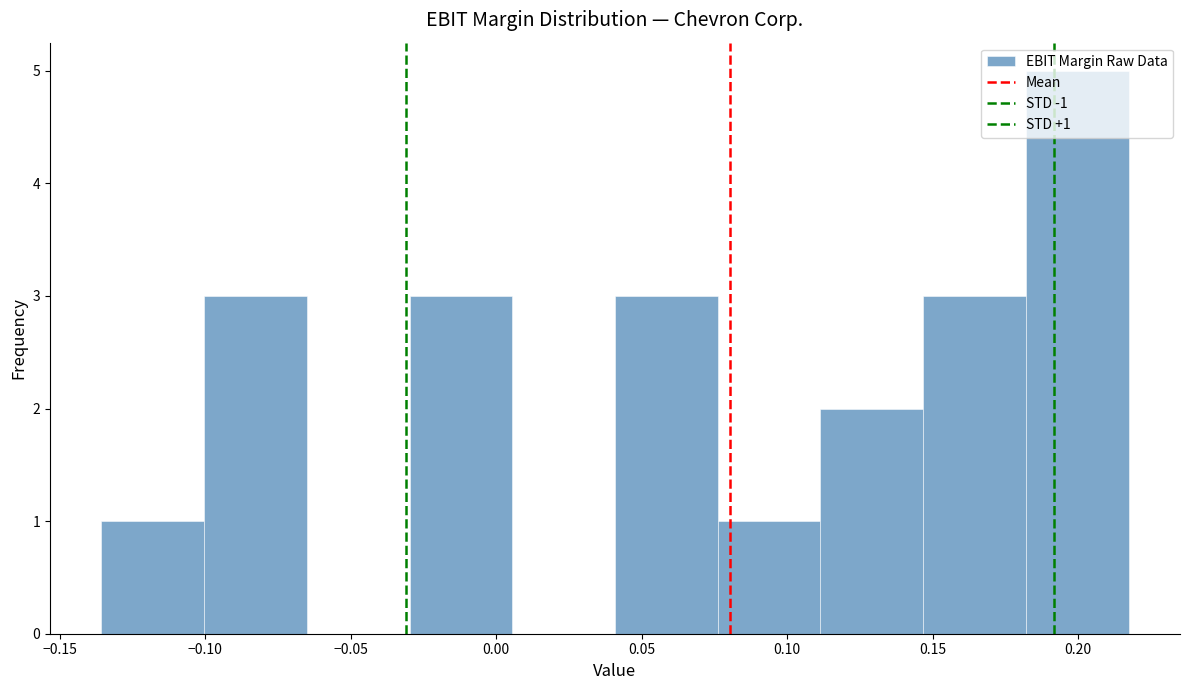

Over which range of the x-axis is the bar tallest?

0.180 to 0.215